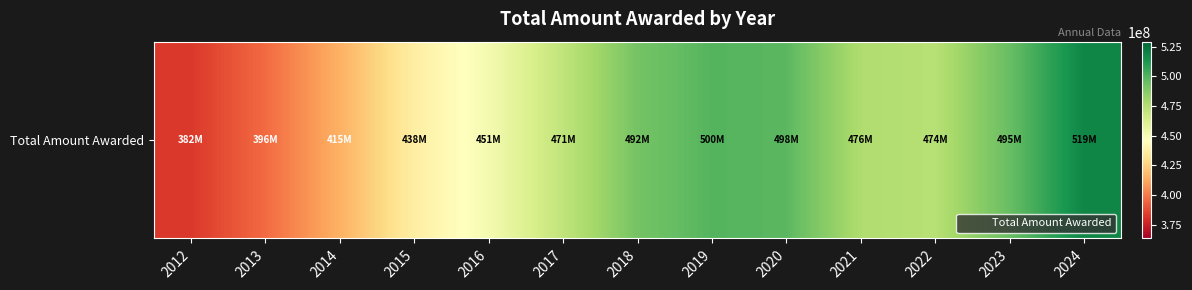

What is the average value?

462106998